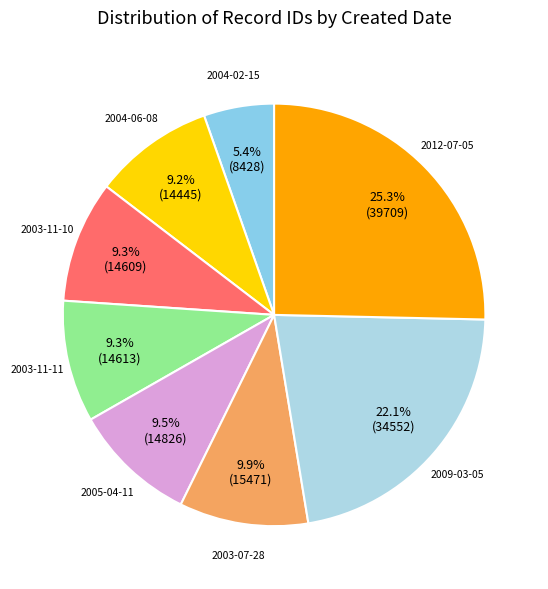

The 2004-02-15 slice represents 5% of the pie. True or false?

True